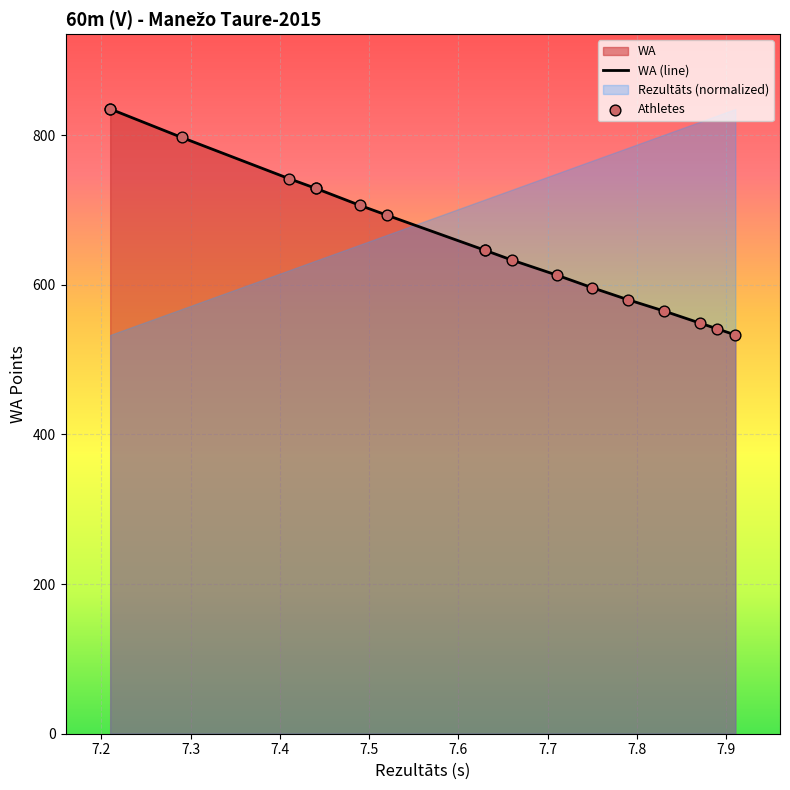

Which series reaches the maximum Y coordinate?

Rezultāts